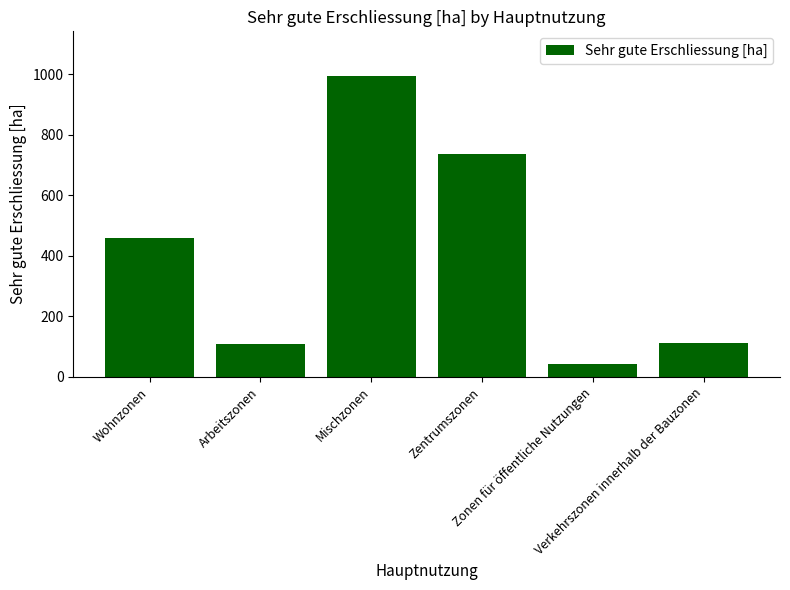

Which has a higher value, Verkehrszonen innerhalb der Bauzonen or Wohnzonen?

Wohnzonen